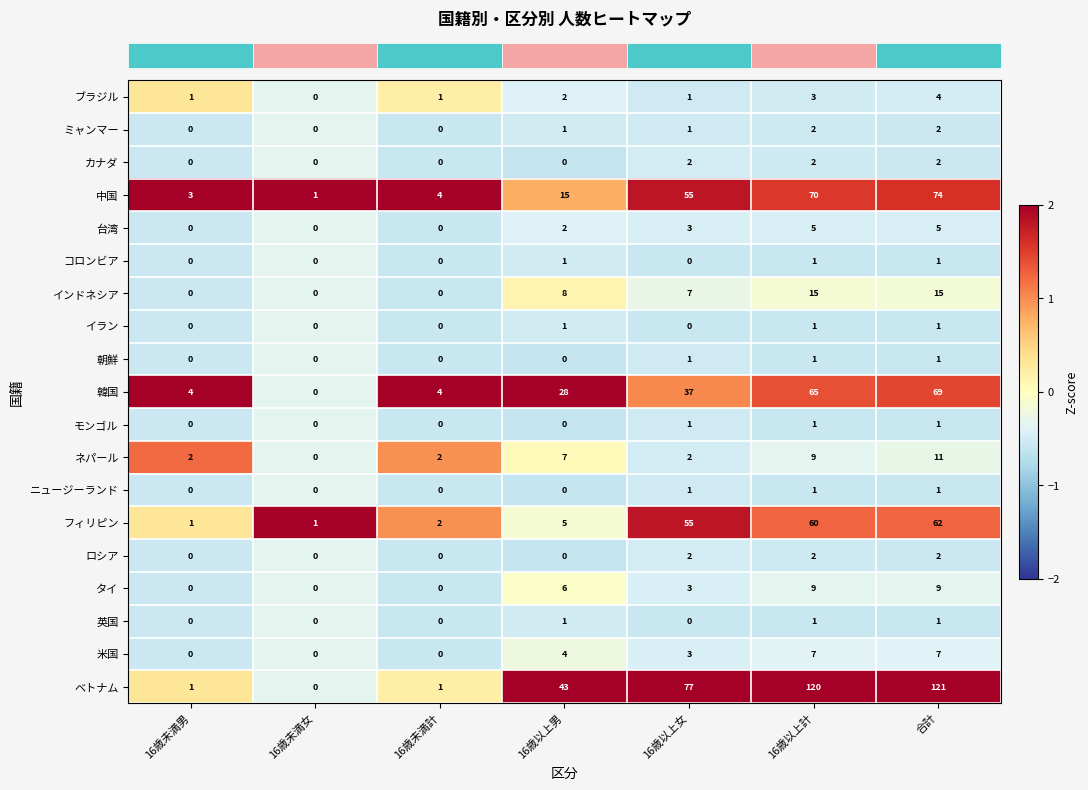

Which series has the largest total across all categories?

ベトナム